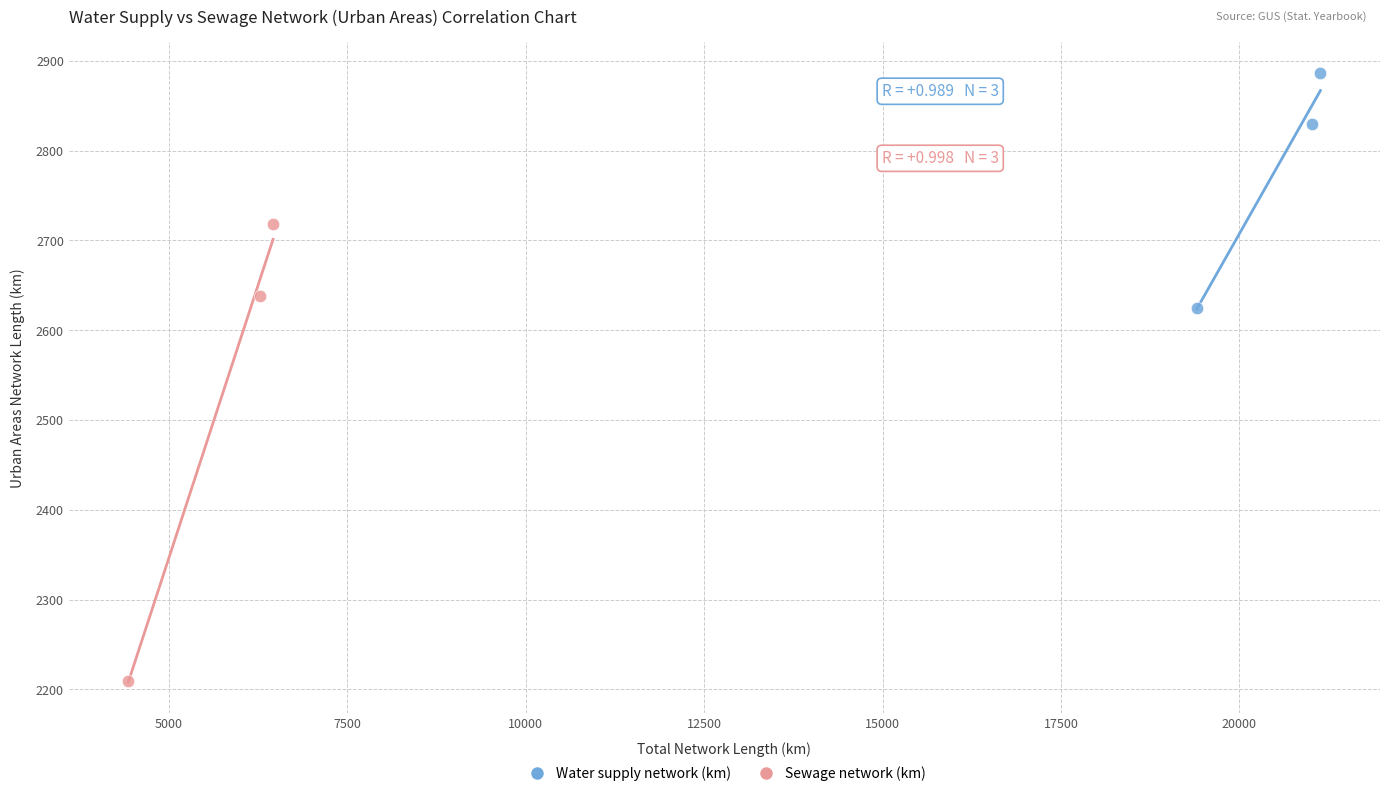

Which series reaches the minimum Y coordinate?

Sewage network (km)